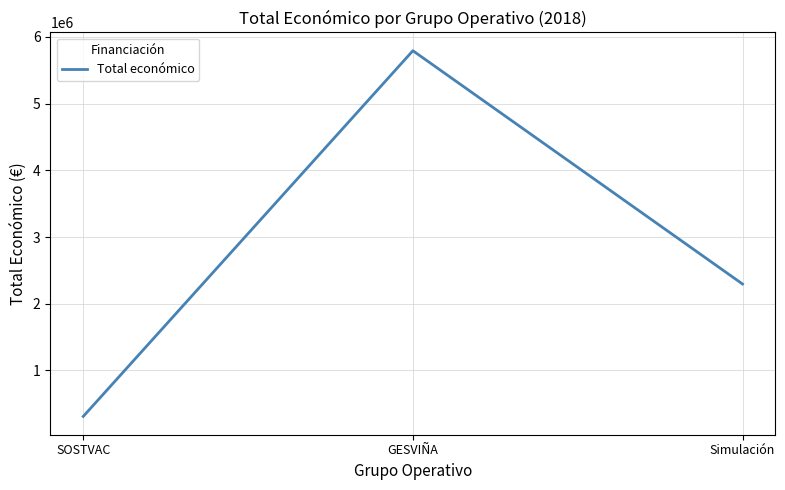

Is it true that the value at Simulación is 3726029?

False